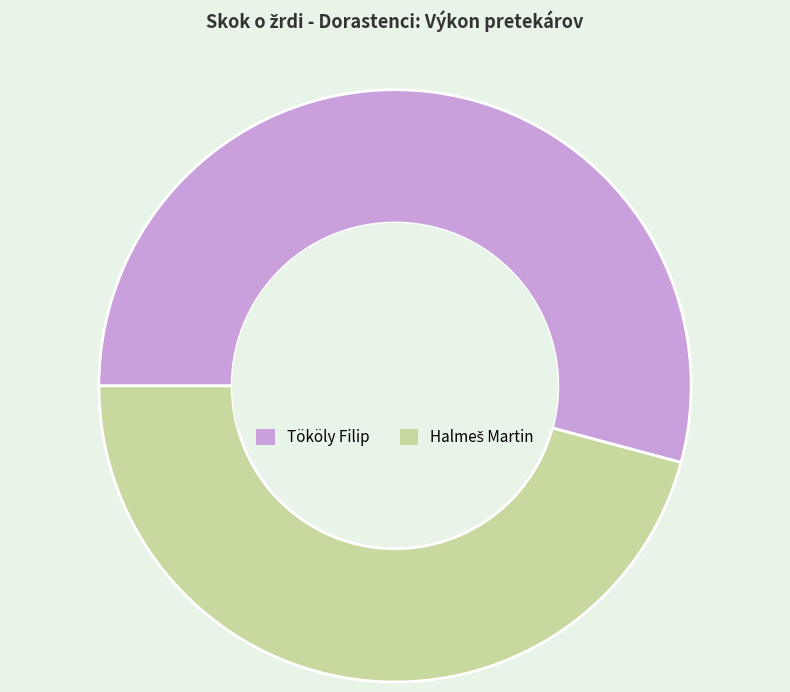

Which category has the biggest portion of the pie?

Tököly Filip